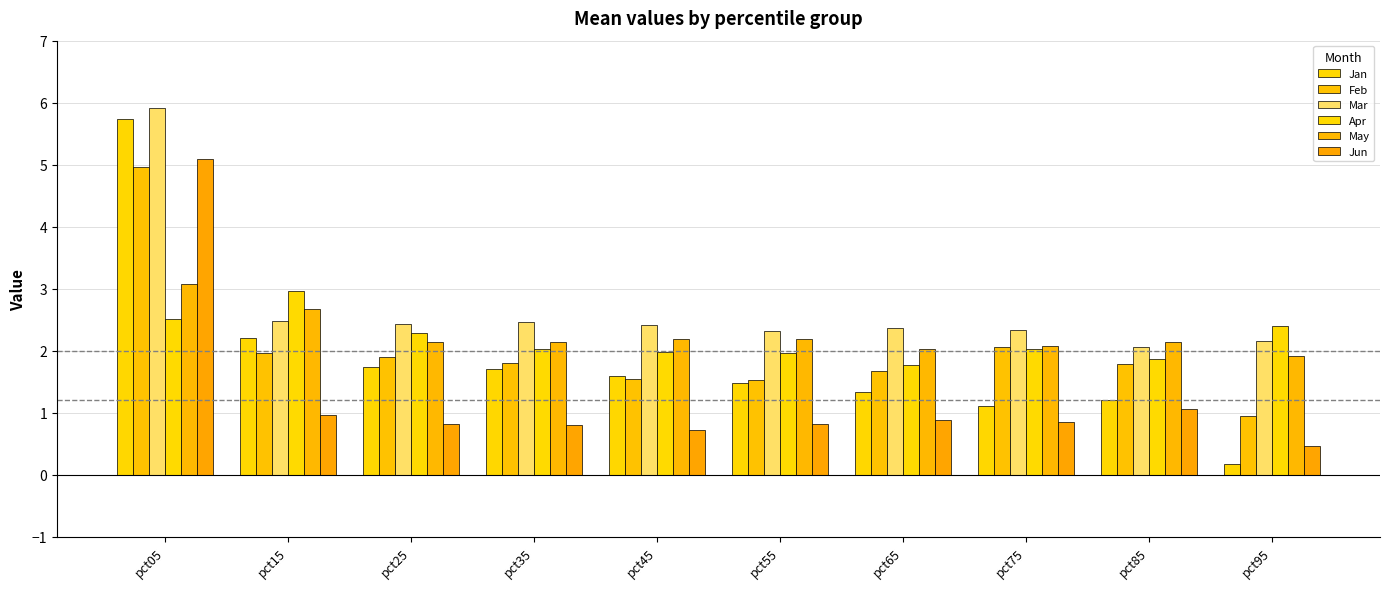

What is the maximum value shown in the chart?

5.9